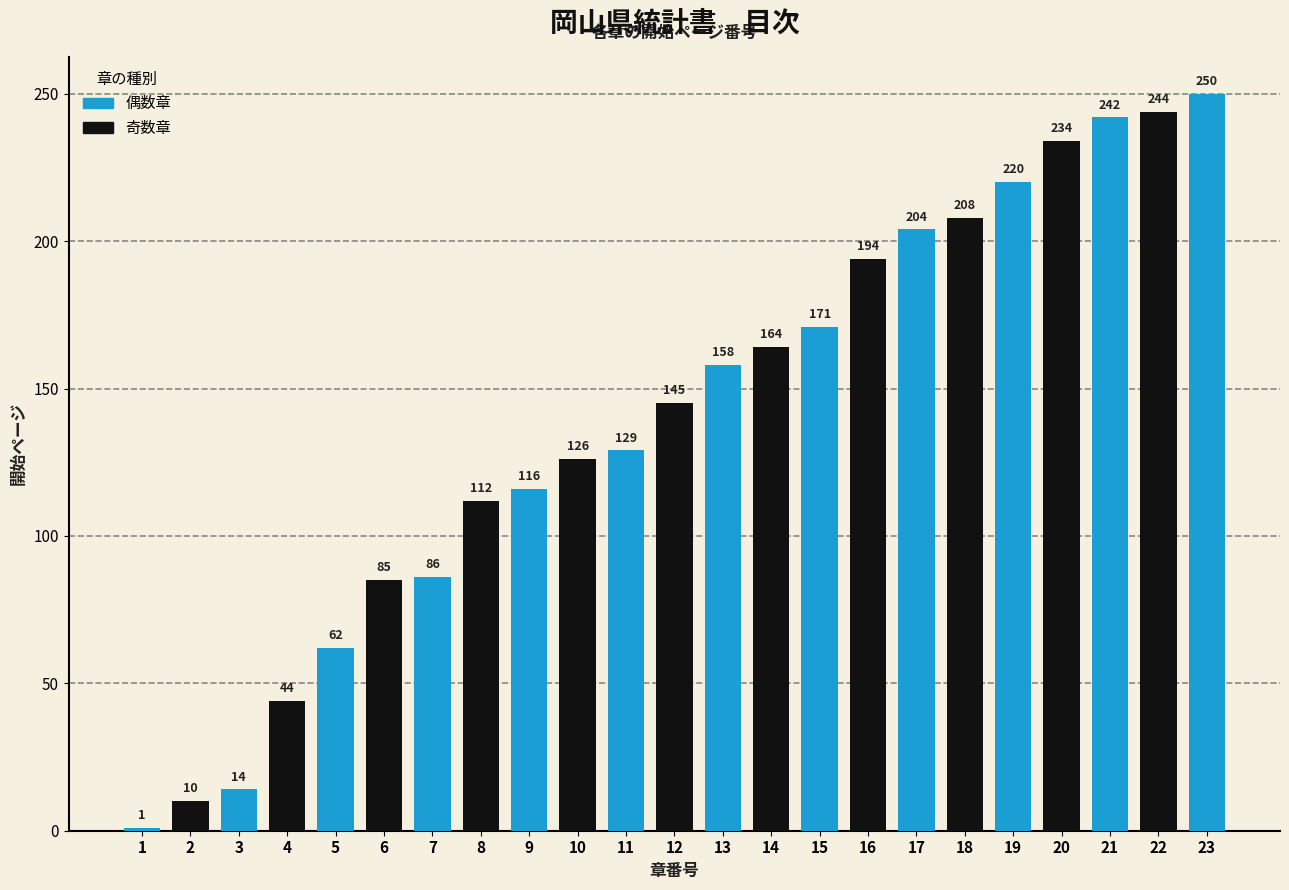

Reading left to right, list all the values displayed in this chart.

1=1	2=10	3=14	4=44	5=62	6=85	7=86	8=112	9=116	10=126	11=129	12=145	13=158	14=164	15=171	16=194	17=204	18=208	19=220	20=234	21=242	22=244	23=250